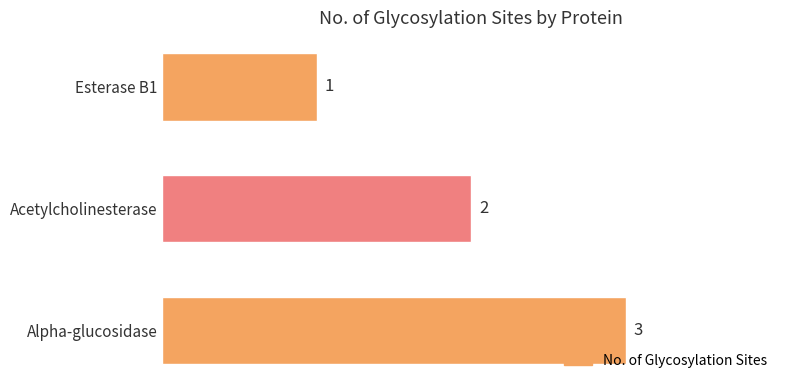

List the labels in order of value, smallest first.

Esterase B1, Acetylcholinesterase, Alpha-glucosidase